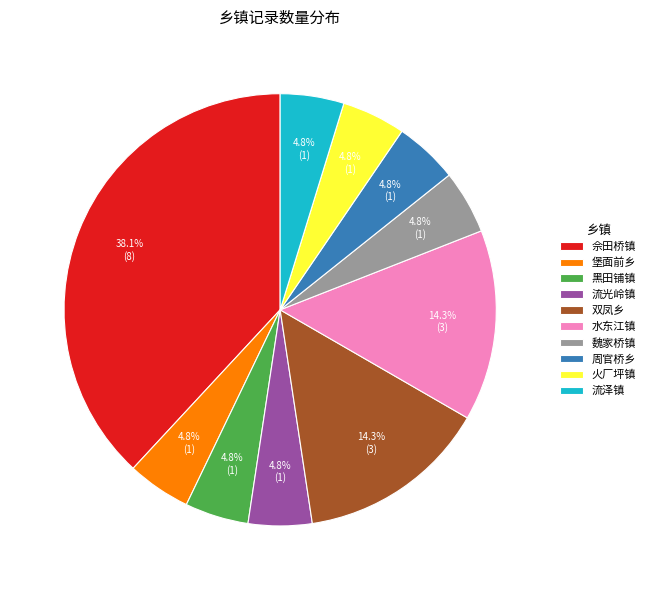

Which category has the biggest portion of the pie?

佘田桥镇